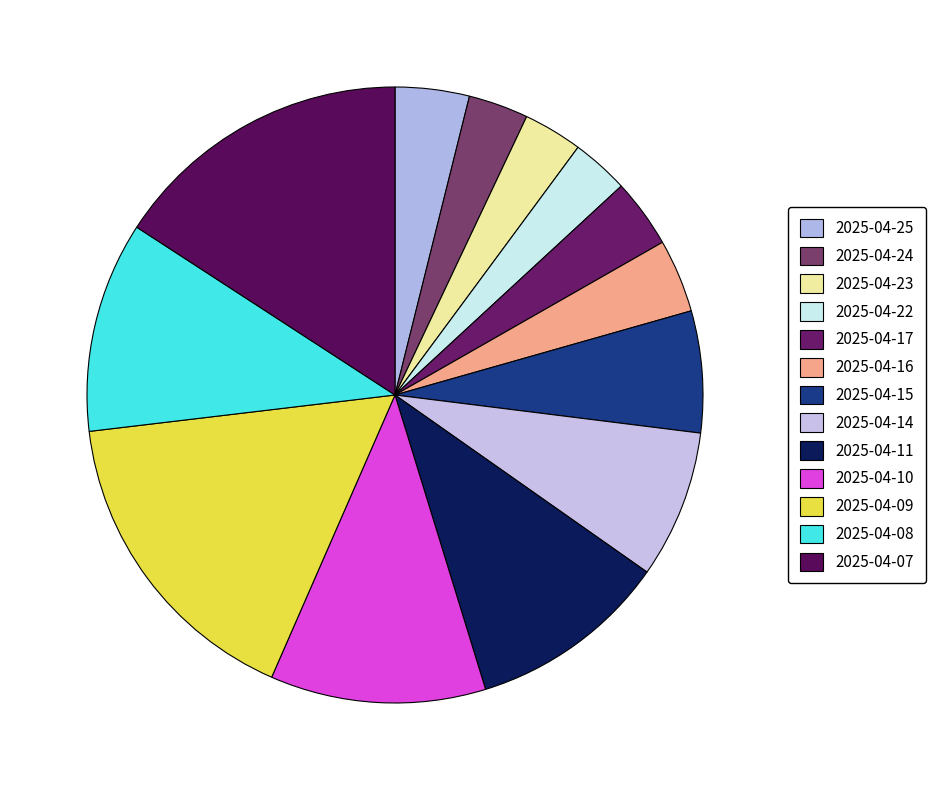

What is the smallest slice in the pie chart?

2025-04-22